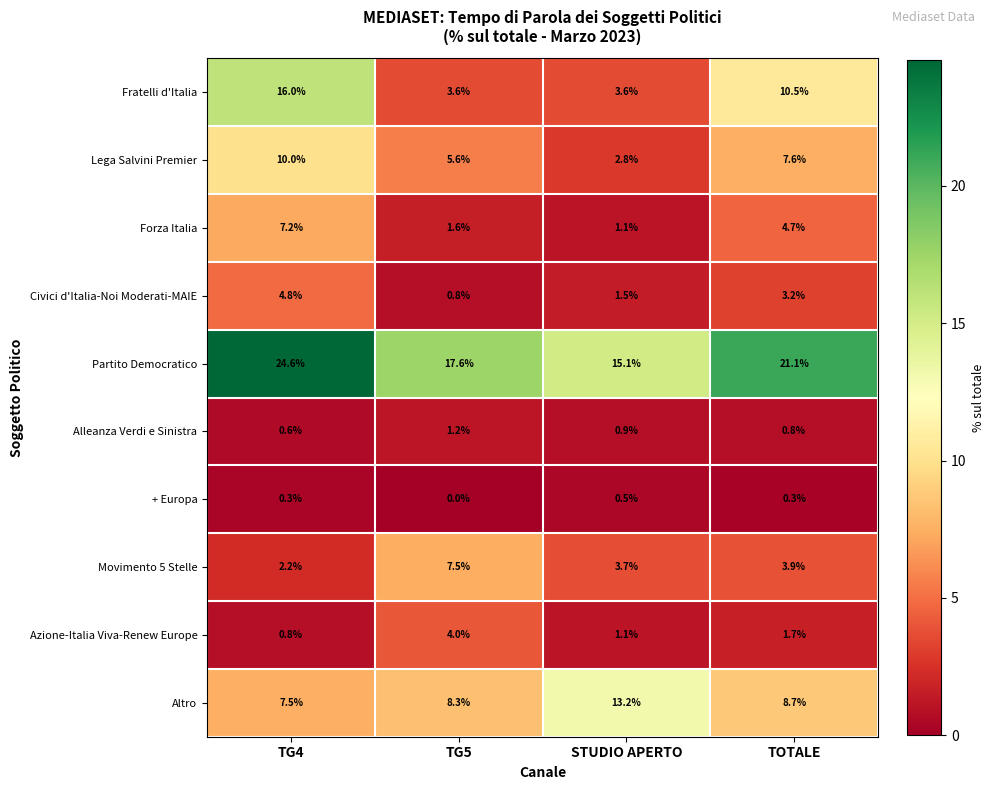

Which series has the largest range (max minus min)?

Fratelli d'Italia